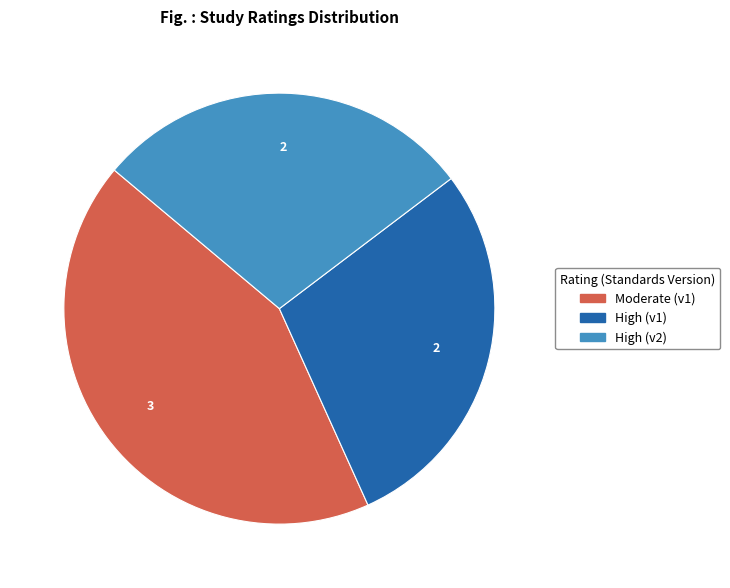

Does any single category account for the majority?

No